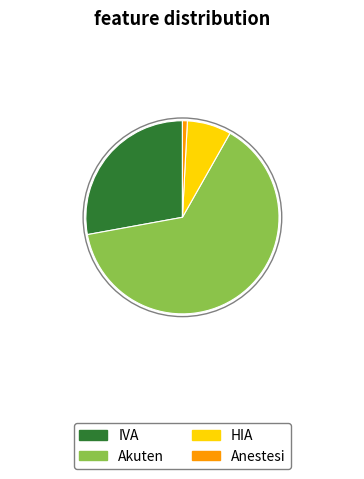

Rank the categories by value from highest to lowest.

Akuten, IVA, HIA, Anestesi